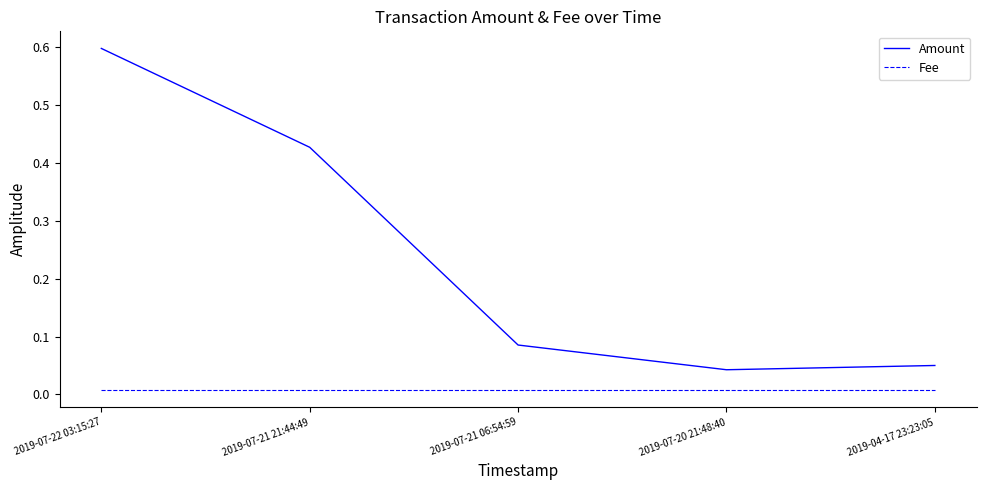

What are all the series names shown in the legend?

Amount, Fee